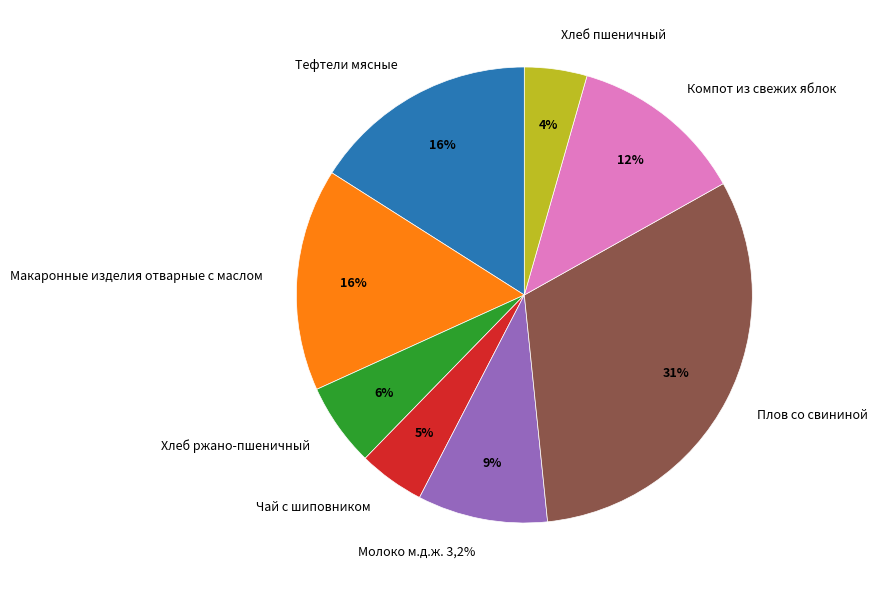

To the nearest percent, what is the difference between the largest and smallest slice percentages?

27%